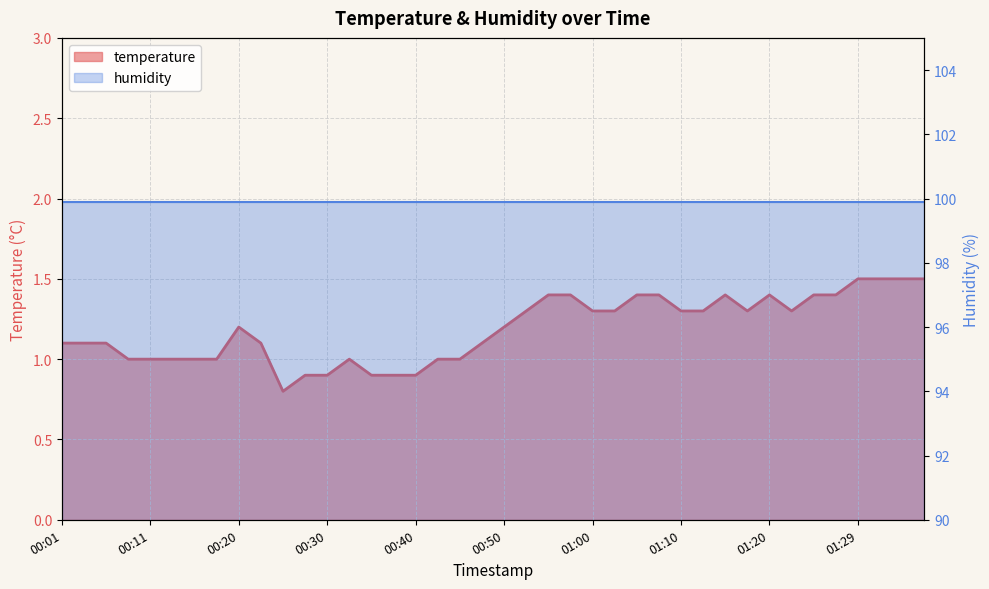

How many points are lower than both their immediate neighbors (excluding endpoints)?

3